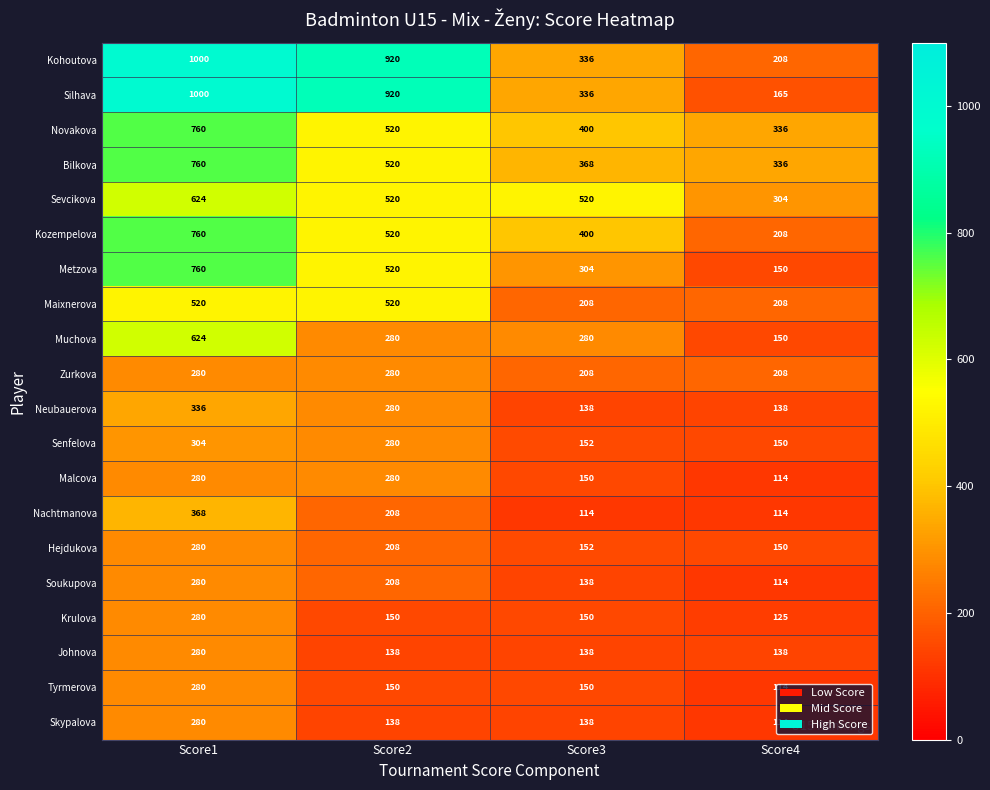

What value does the Malcova series have at Score1, to the nearest 10?

280